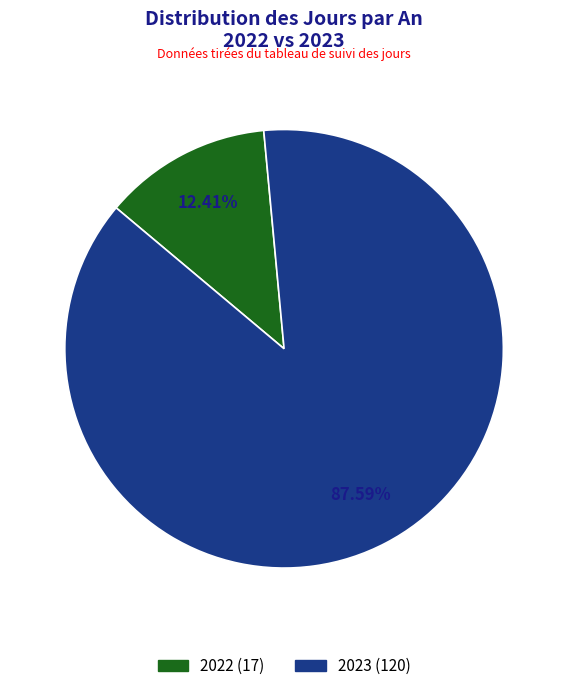

Between 2022 and 2023, which is larger?

2023